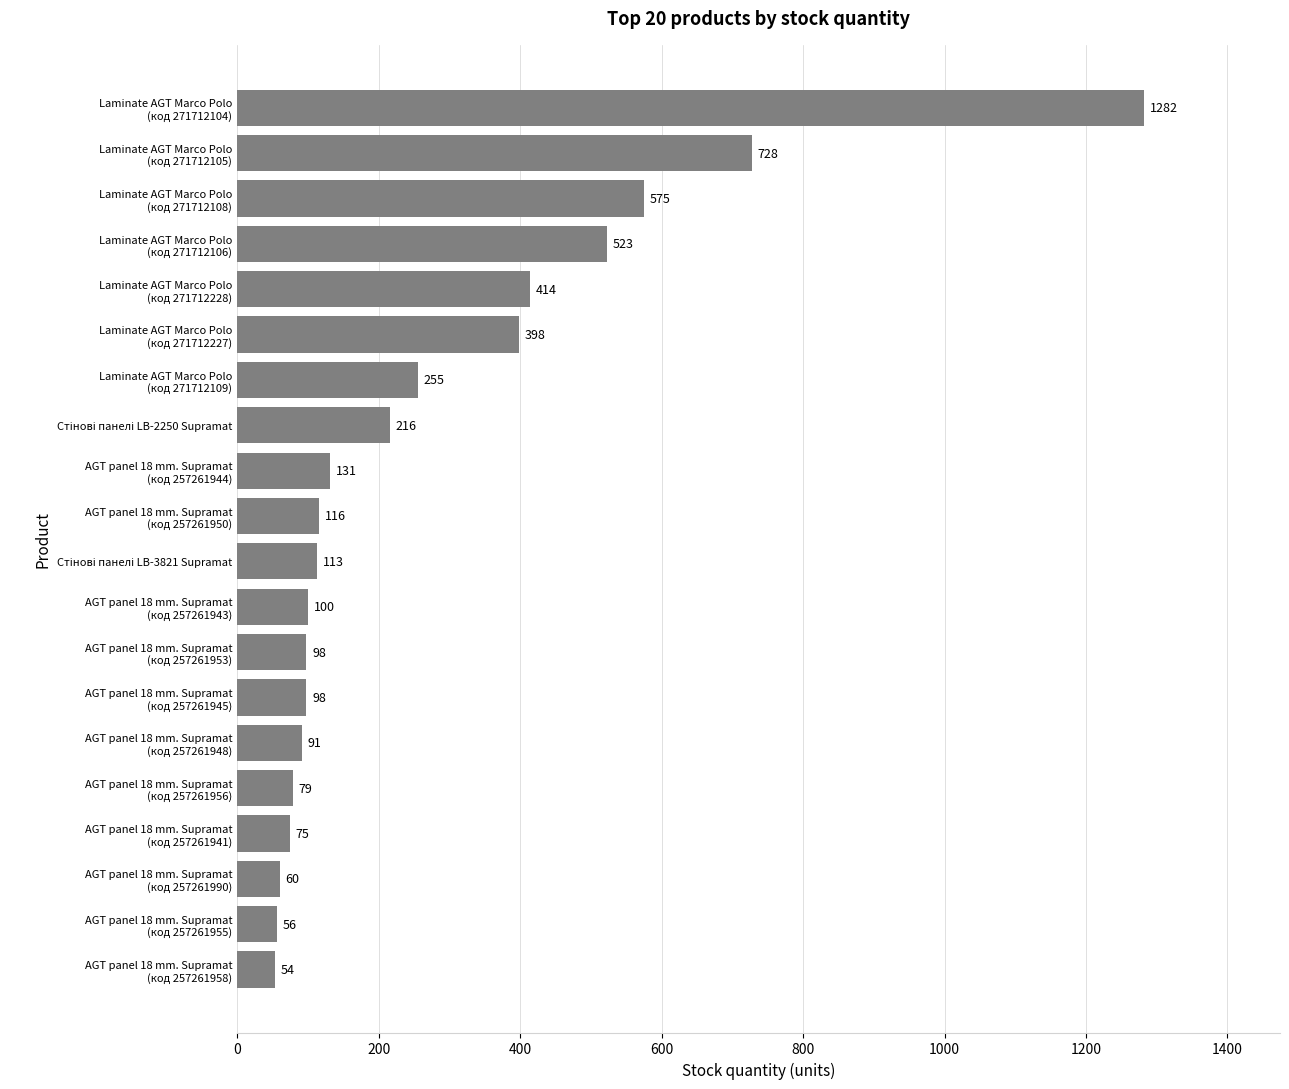

What is the sum of all values?

5462